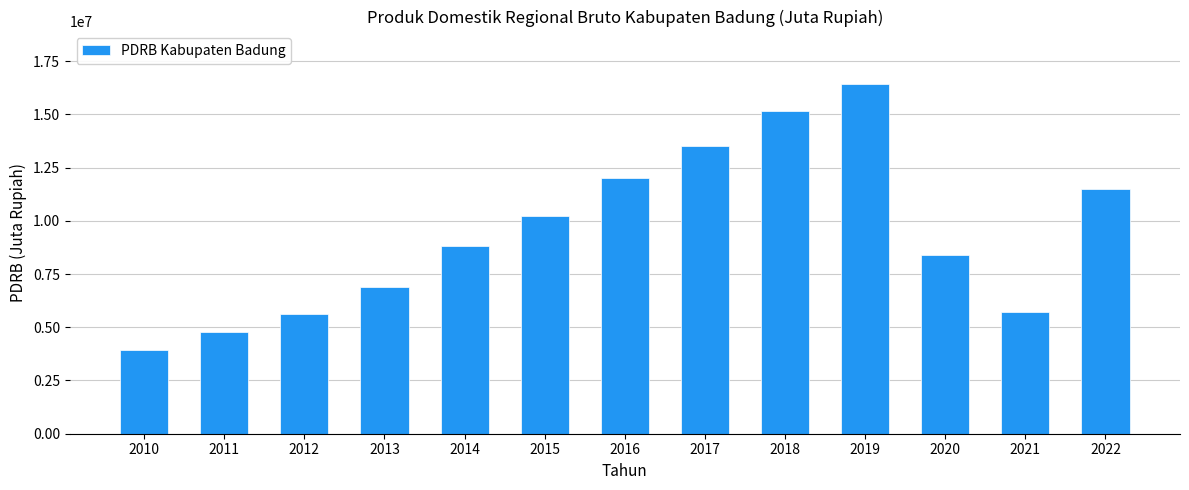

What is the value of the 12th bar from the left?

5734099.4